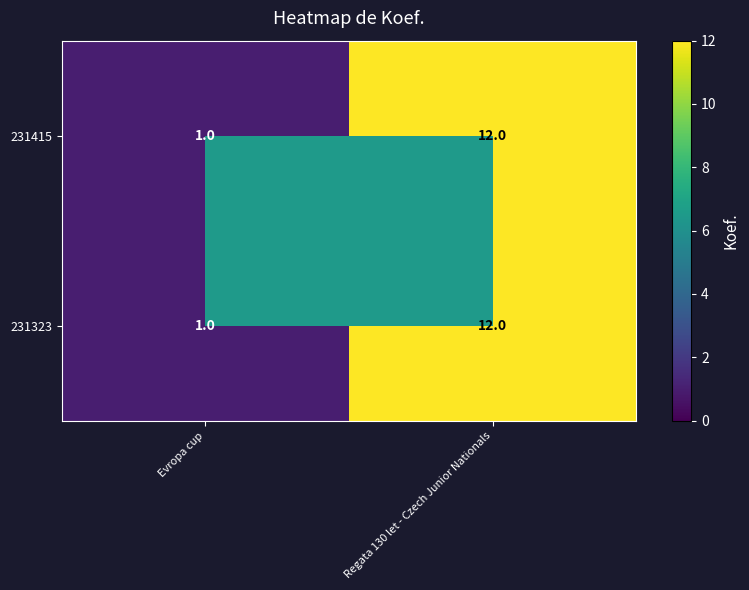

How many categories are shown in the chart?

2